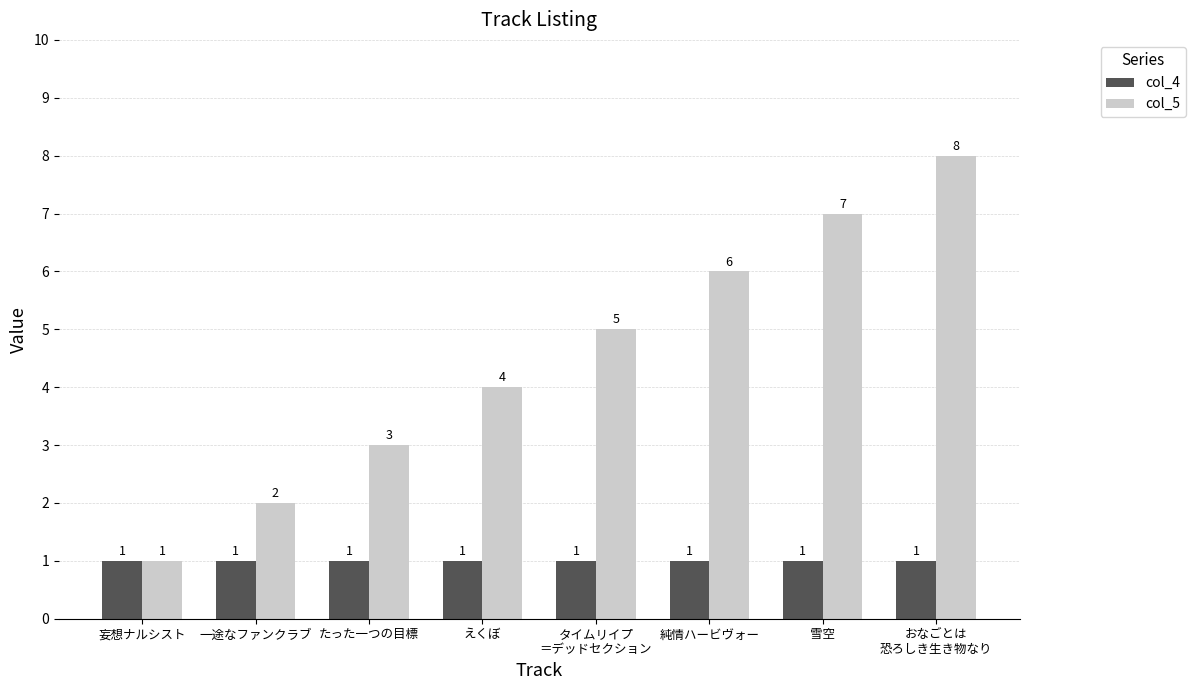

What is the label of the 3rd bar from the right?

純情ハービヴォー